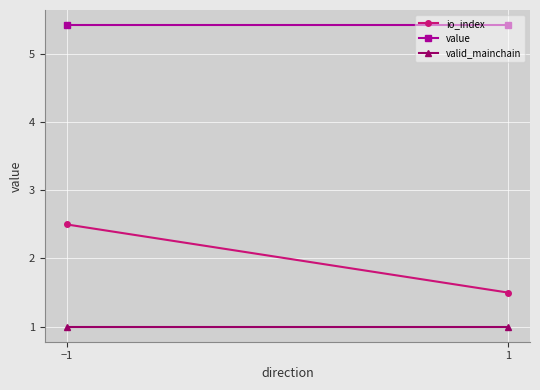

What is the label of the 2nd point from the left?

1